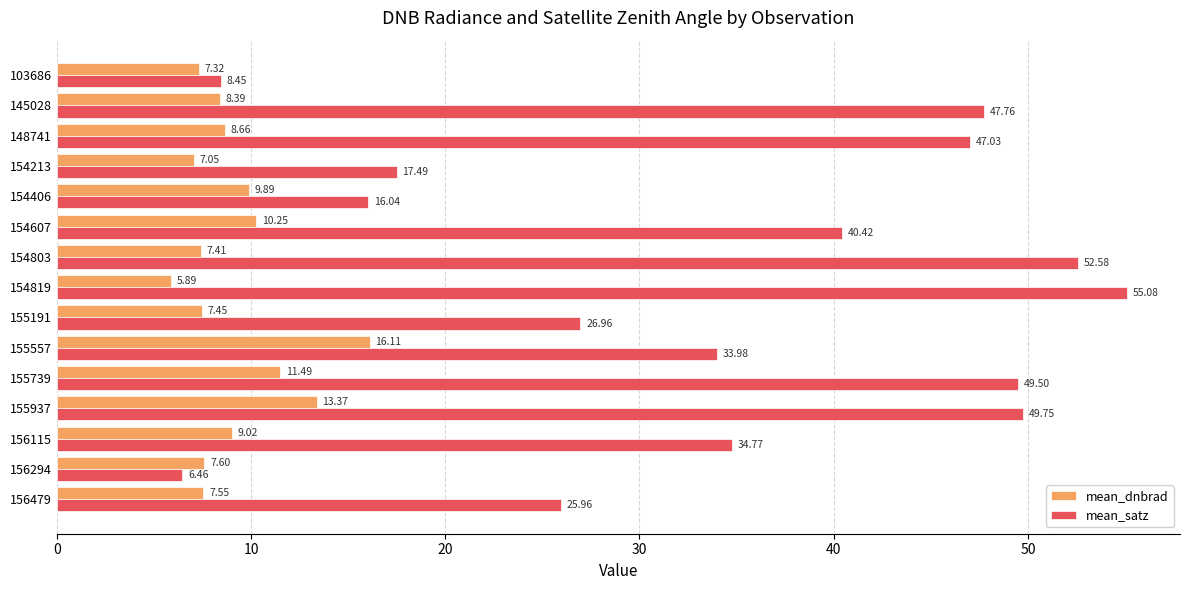

Is the value of mean_dnbrad at 154213 greater than the value of mean_satz at 154213?

No